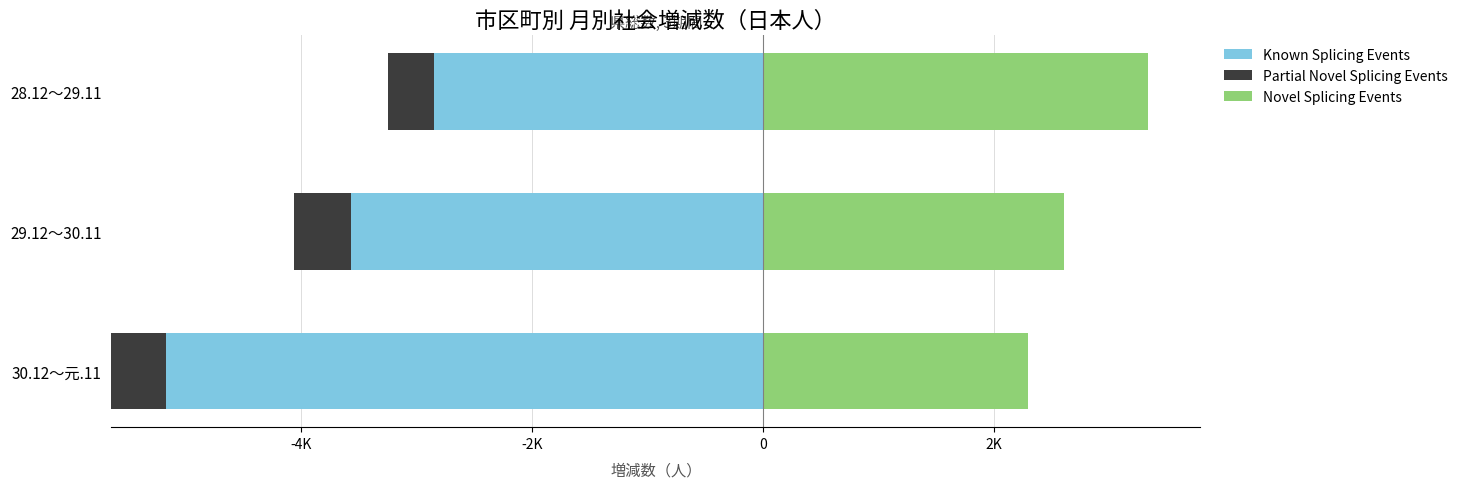

What is the average value of the Novel Splicing Events series?

2745.0